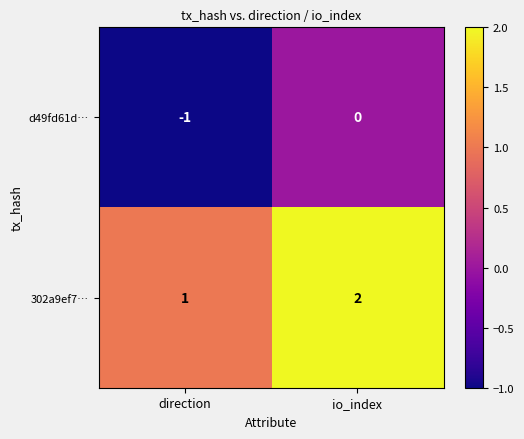

List the series in order of their peak value, highest first.

302a9ef7…, d49fd61d…